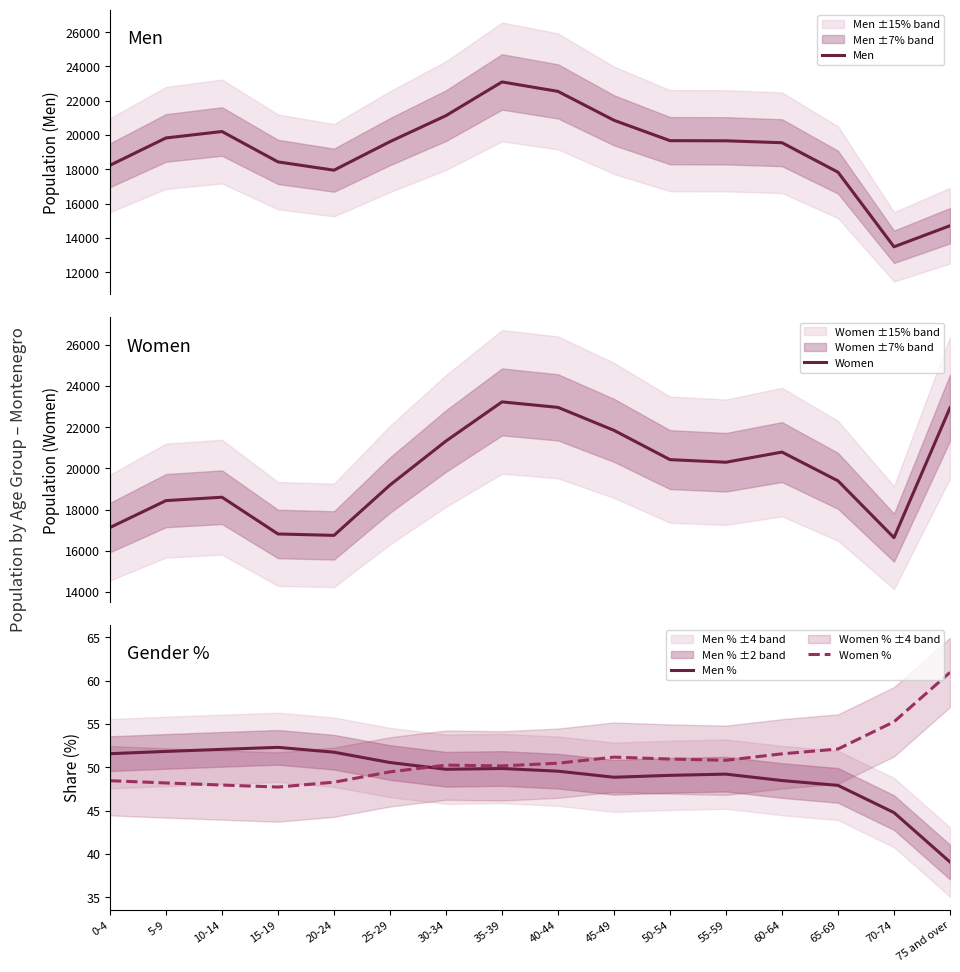

How many interior local peaks does the Women series have?

3